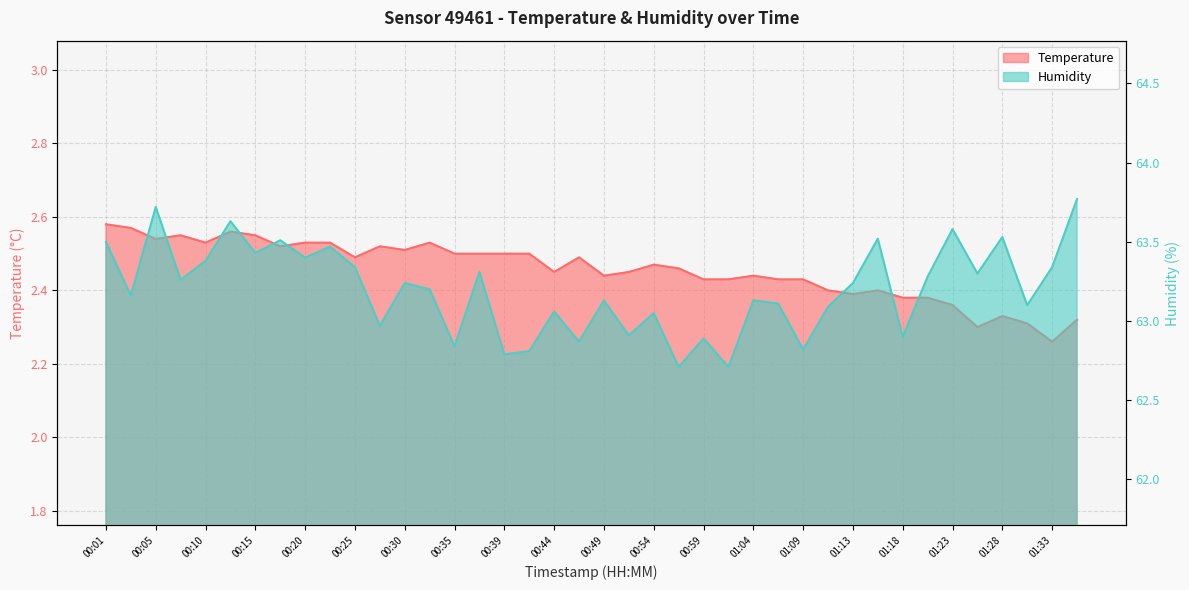

Where is the first local minimum for temperature?

00:05